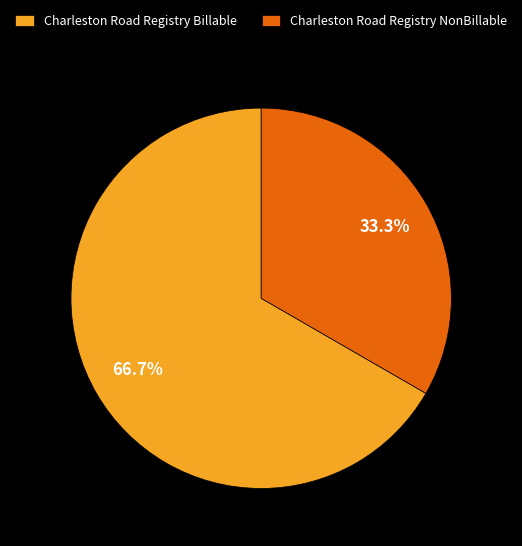

To the nearest percent, what percentage of the pie is Charleston Road Registry NonBillable?

33%